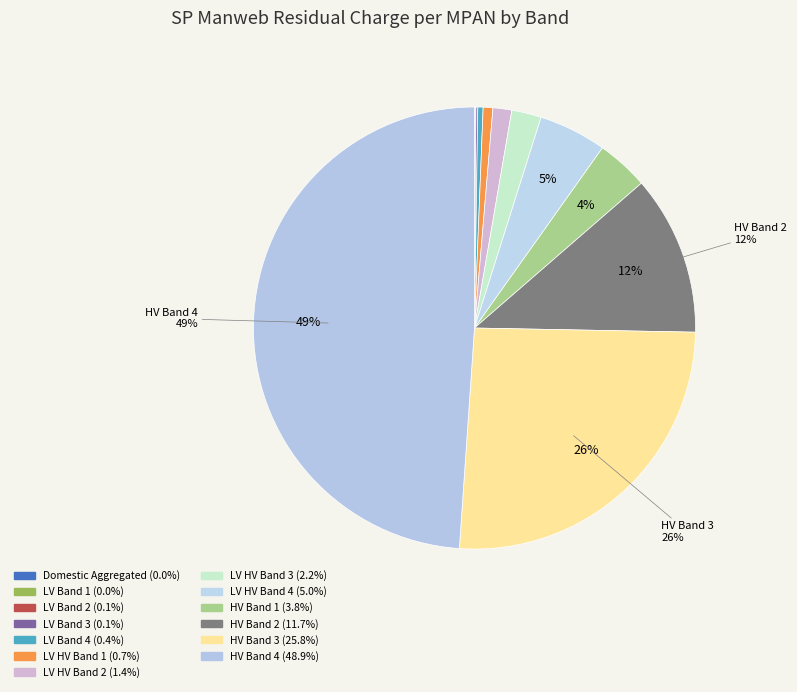

How many slices are in this pie chart?

13